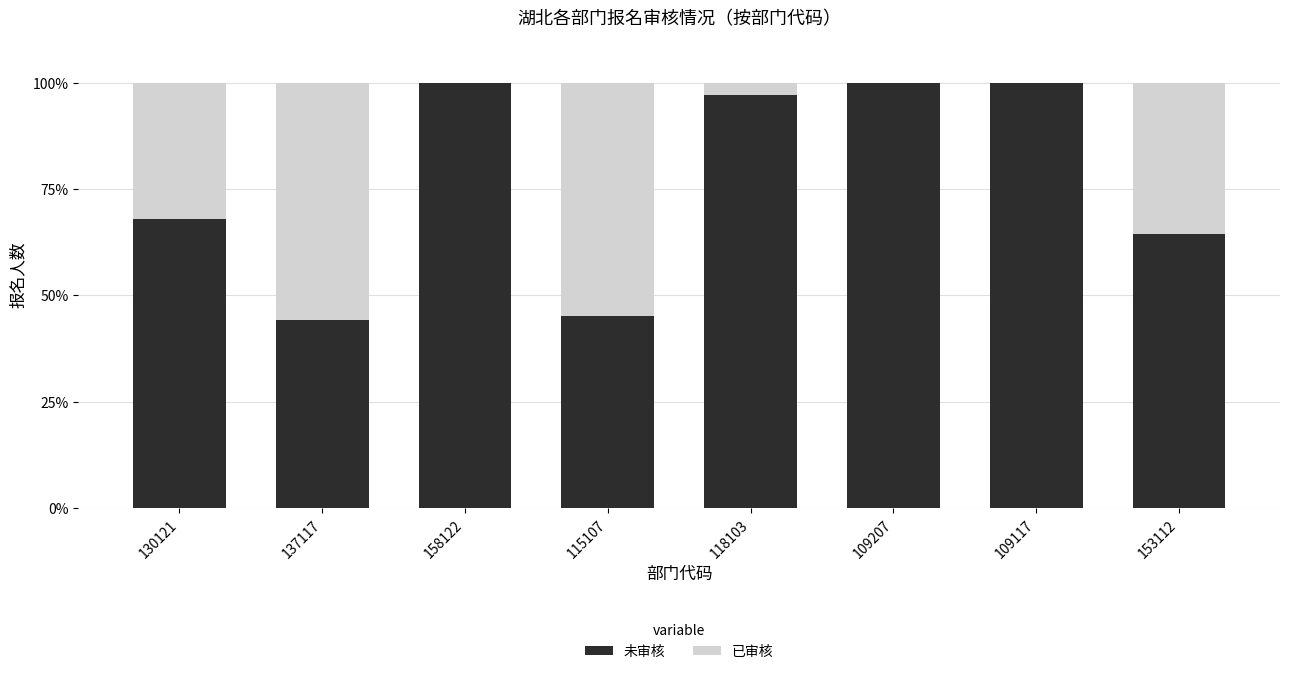

Reading left to right, list the values for the 未审核 series.

130121=67.9	137117=44.3	158122=100.0	115107=45.2	118103=97.3	109207=100.0	109117=100.0	153112=64.4